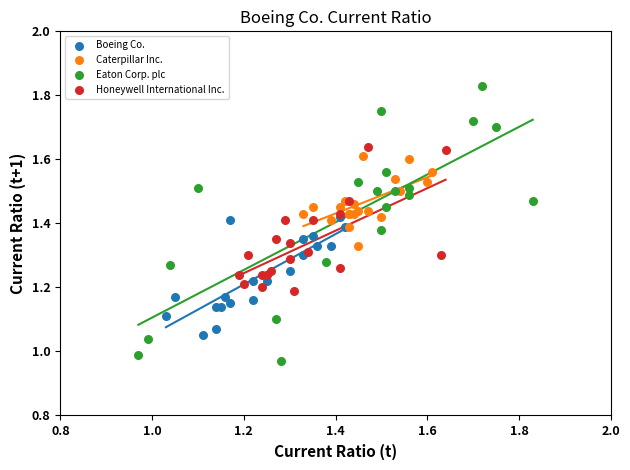

Which series contains the lowest Y value?

Eaton Corp. plc